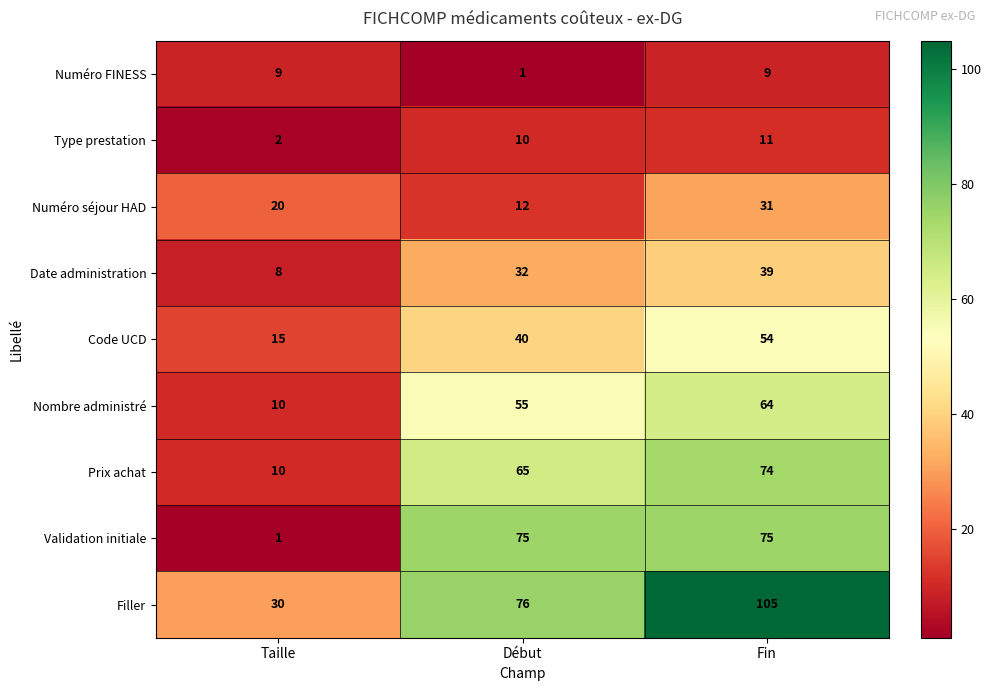

At which label does Prix achat reach its minimum?

Taille